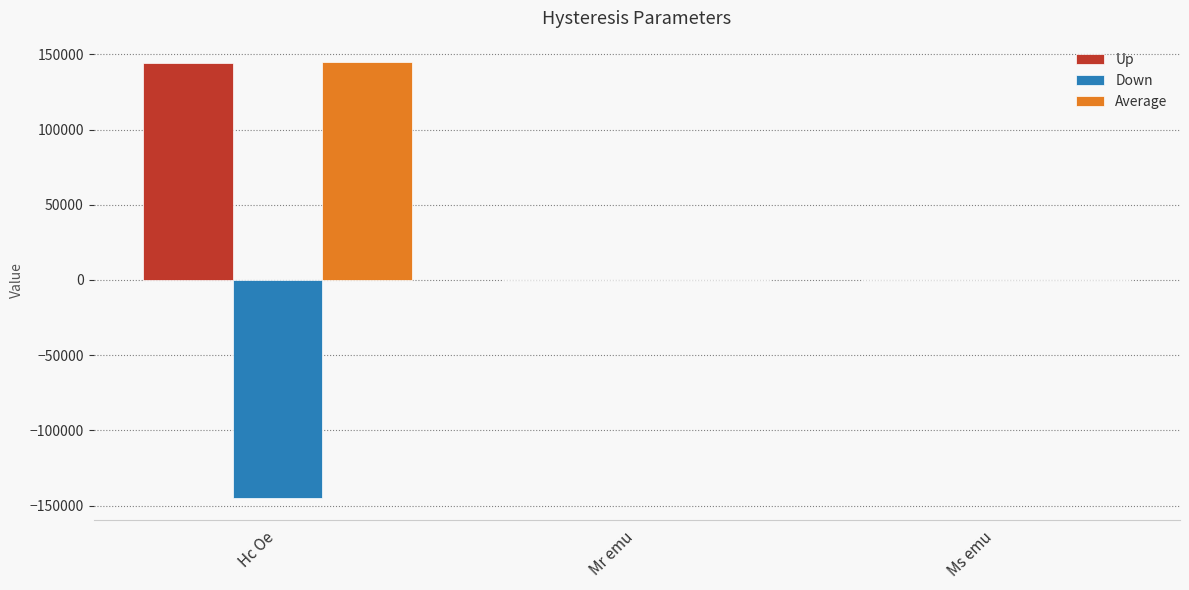

At which category does the chart reach its peak across all series?

Hc Oe